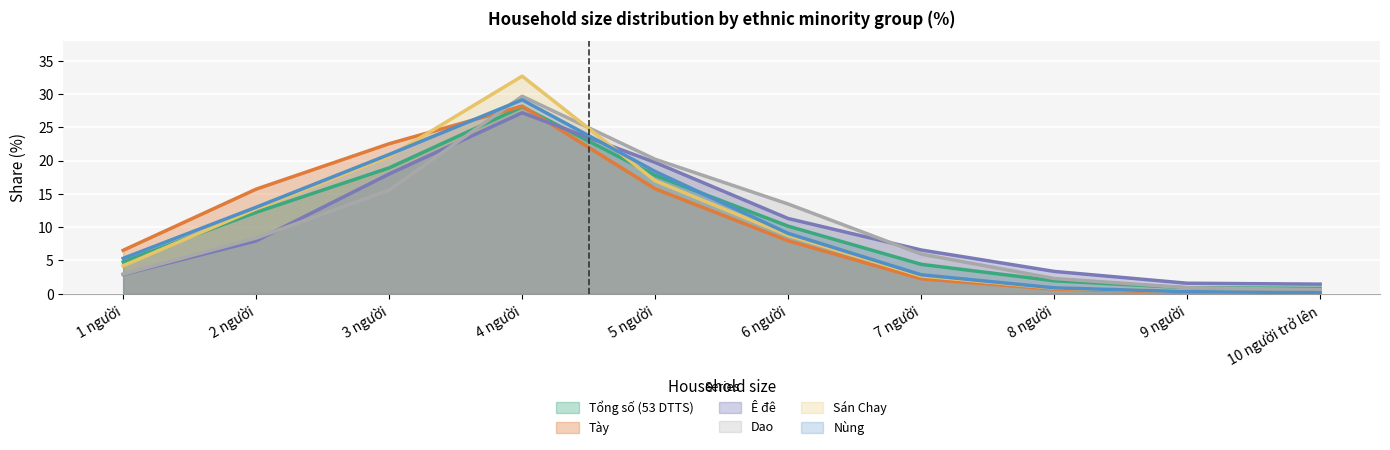

Which has a higher value, 1 người or 9 người?

1 người